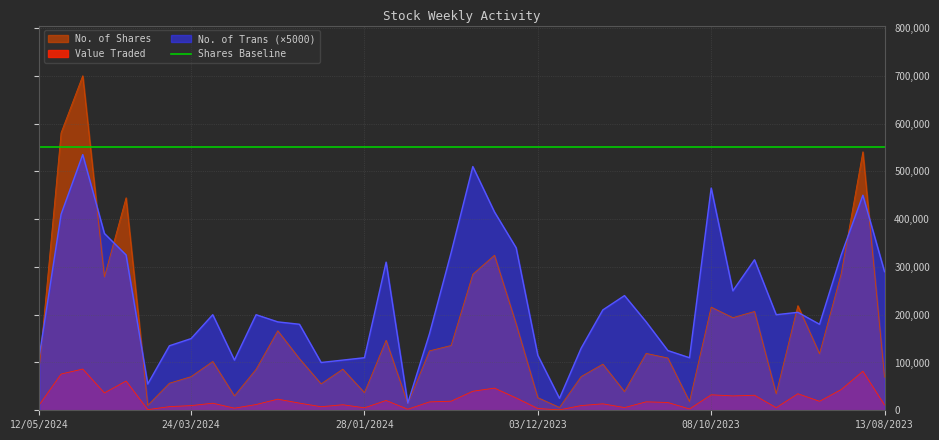

What is the average value of the No. of Shares series?

162034